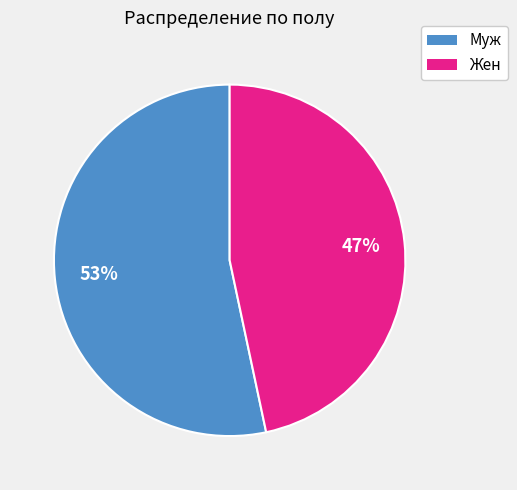

Do Муж and Жен together represent more than half of the pie?

Yes